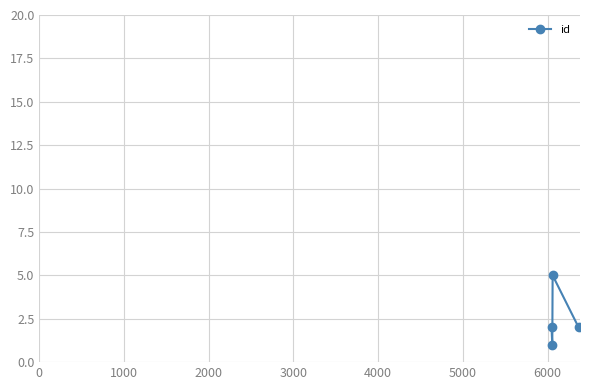

What is the minimum value shown in the chart?

1